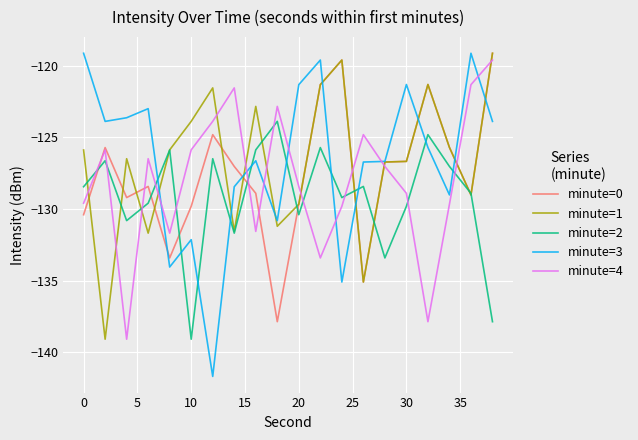

True or false: minute=4 and minute=1 cross at least once.

True